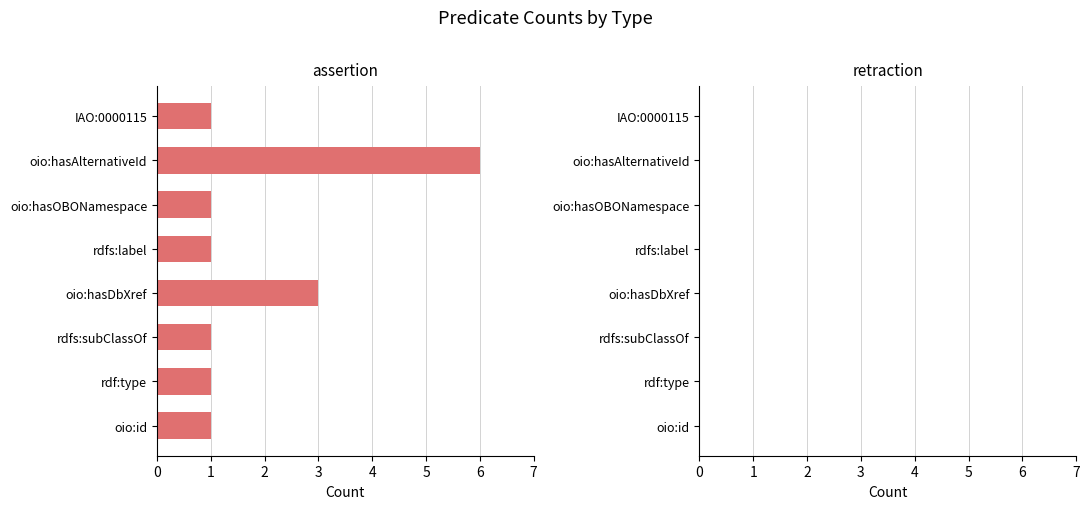

Read the value at oio:hasAlternativeId.

6